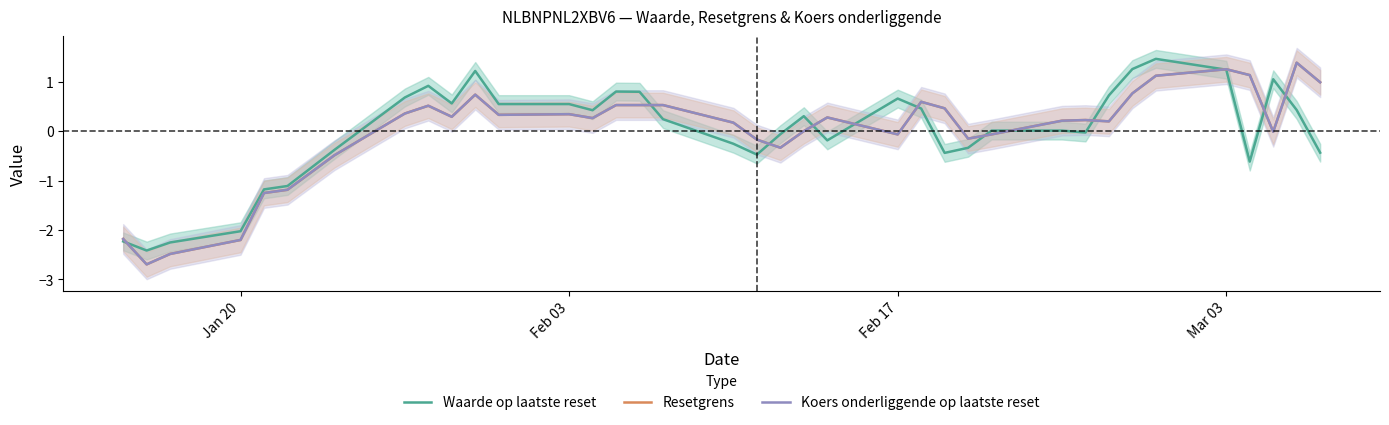

What is the highest value of the Resetgrens series?

1.4